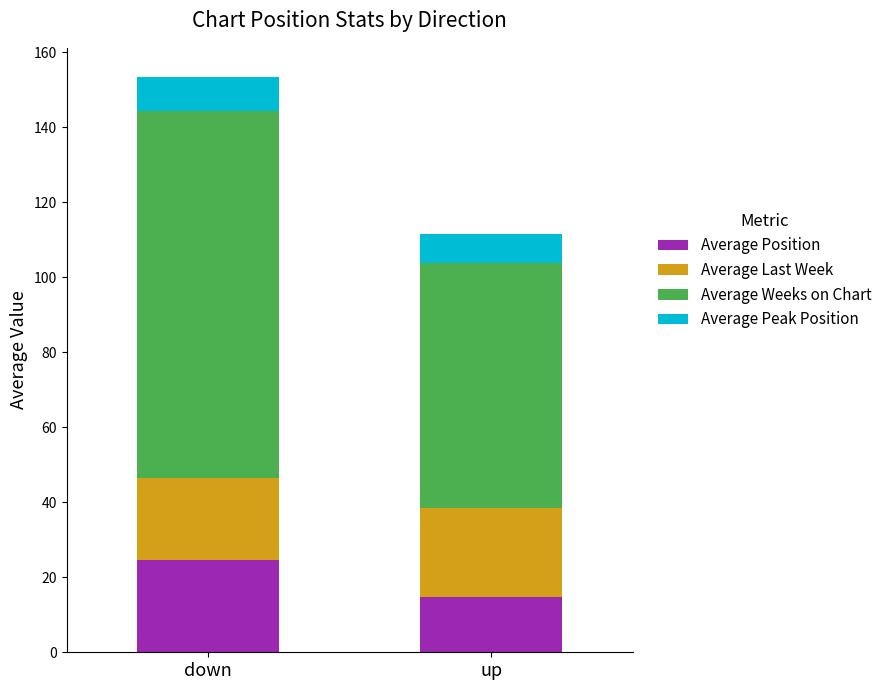

What is the sum of all Average Position values?

39.5